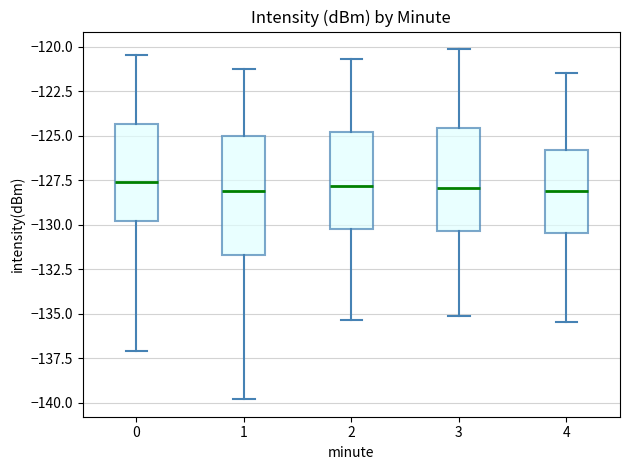

Which box is the tallest, from its lower edge to its upper edge?

1